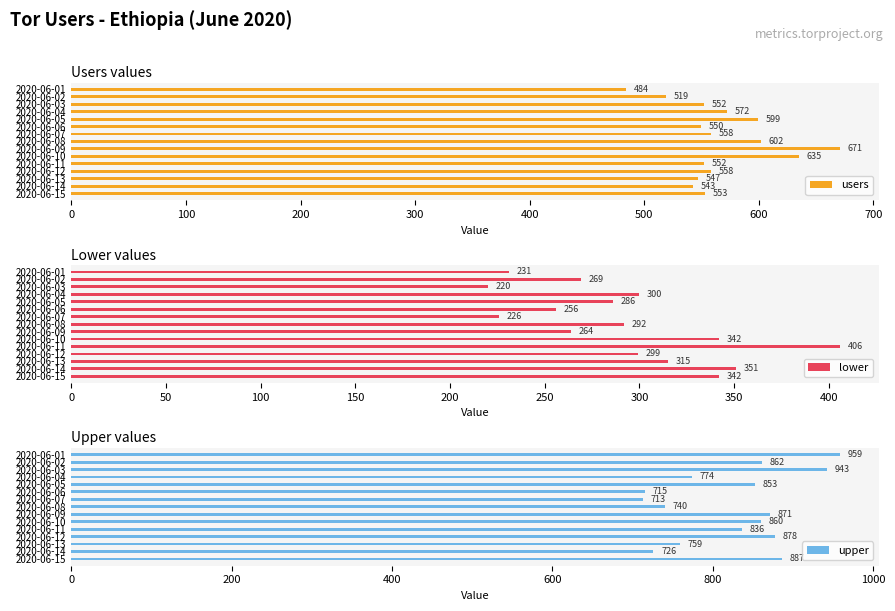

Read the users value at 2020-06-09.

671